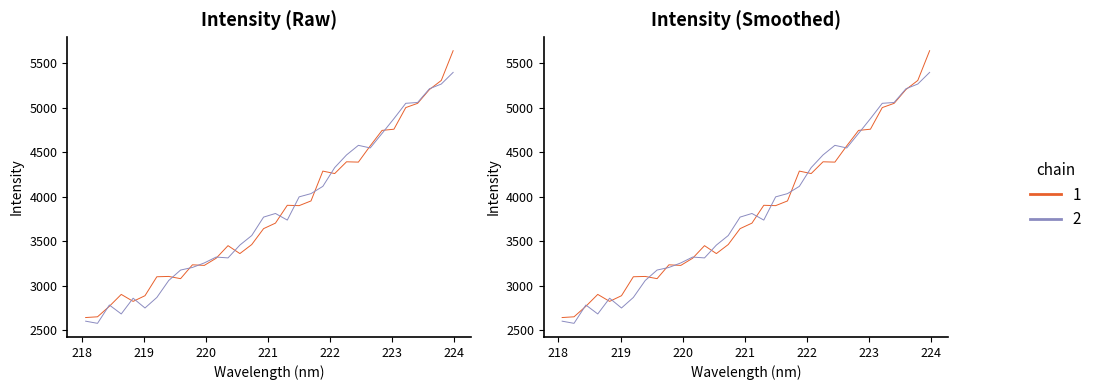

How many data points are less than 3769?

16